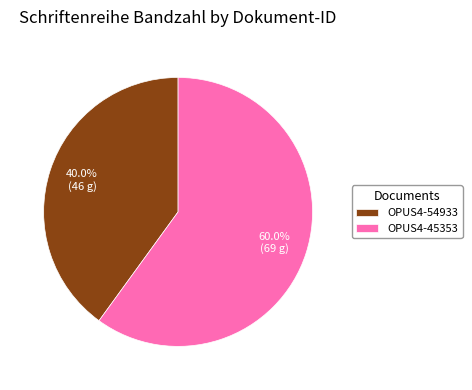

What percentage is the OPUS4-45353 slice, to the nearest percent?

60%